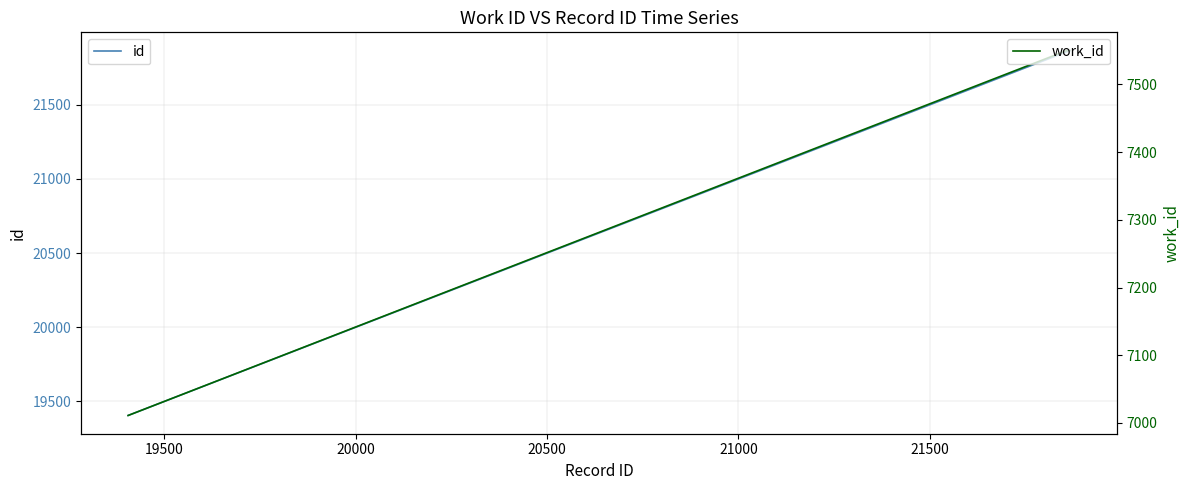

Reading right to left, transcribe all the data shown in this chart.

id: 21866	21865	21864	21863	21862	21861	21860	21859	21858	19405
work_id: 7550	7550	7550	7550	7550	7550	7550	7550	7550	7011